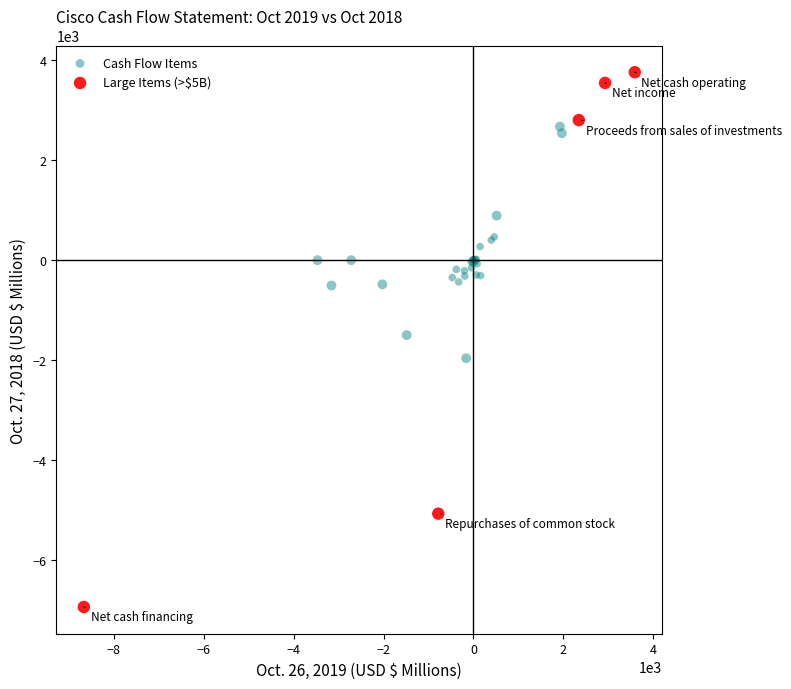

Which series has the widest spread of Y values?

Large Items (>$5B)